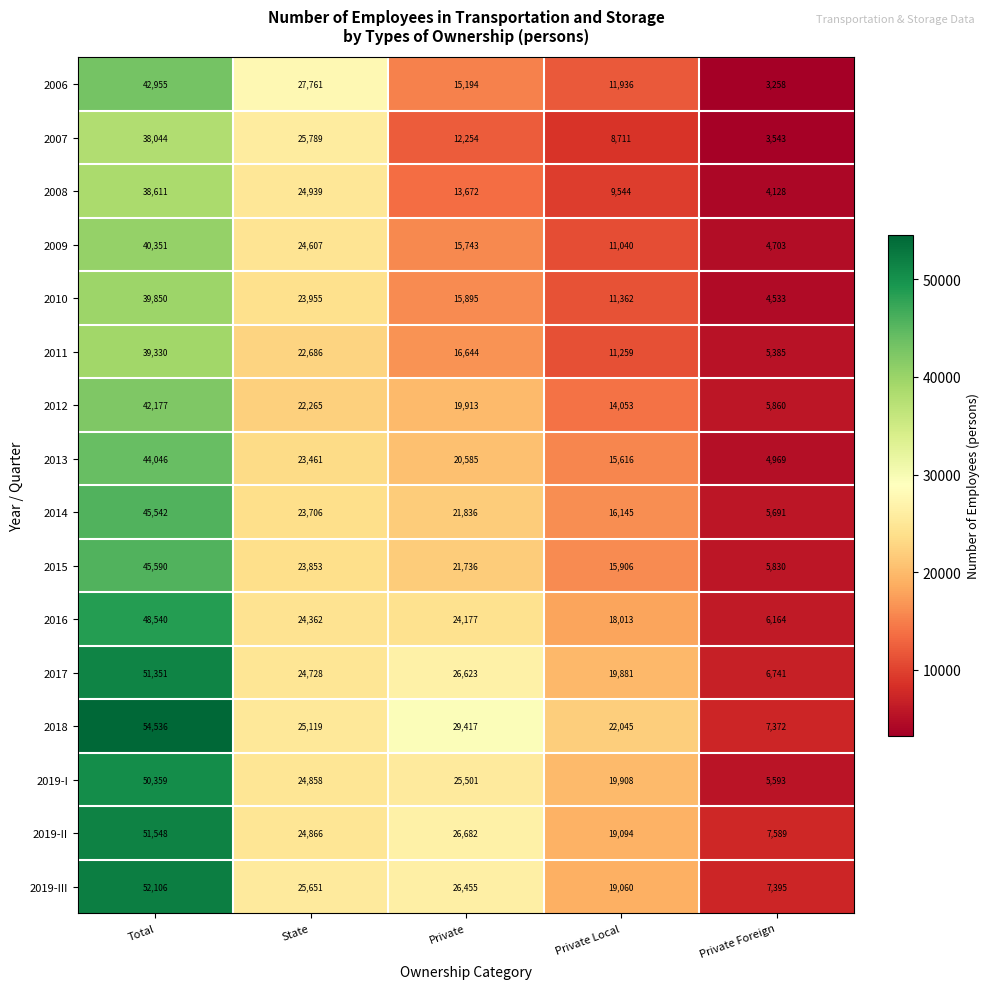

The 2017 series shows 67364 at Total. True or false?

False